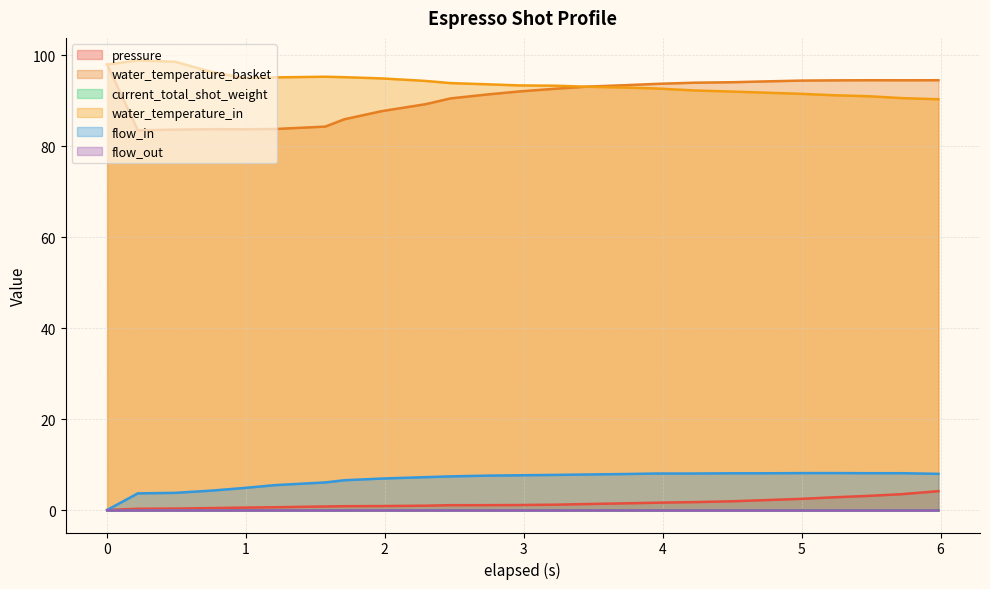

Does the chart have visible grid lines?

Yes